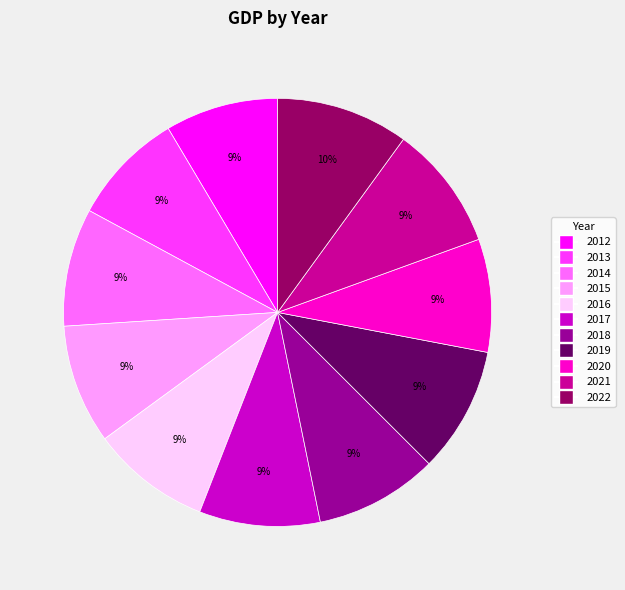

The 2022 slice represents 10% of the pie. True or false?

True